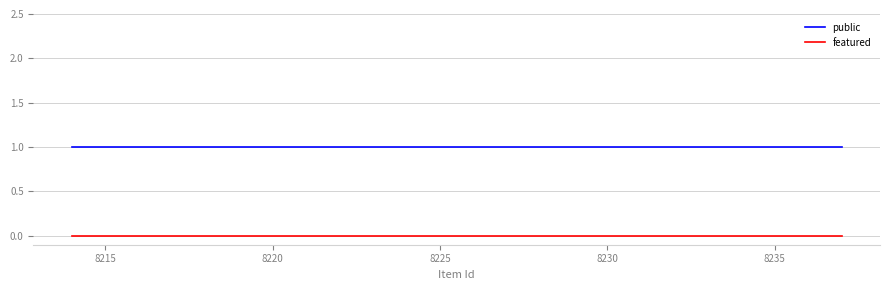

True or false: public and featured cross at least once.

False